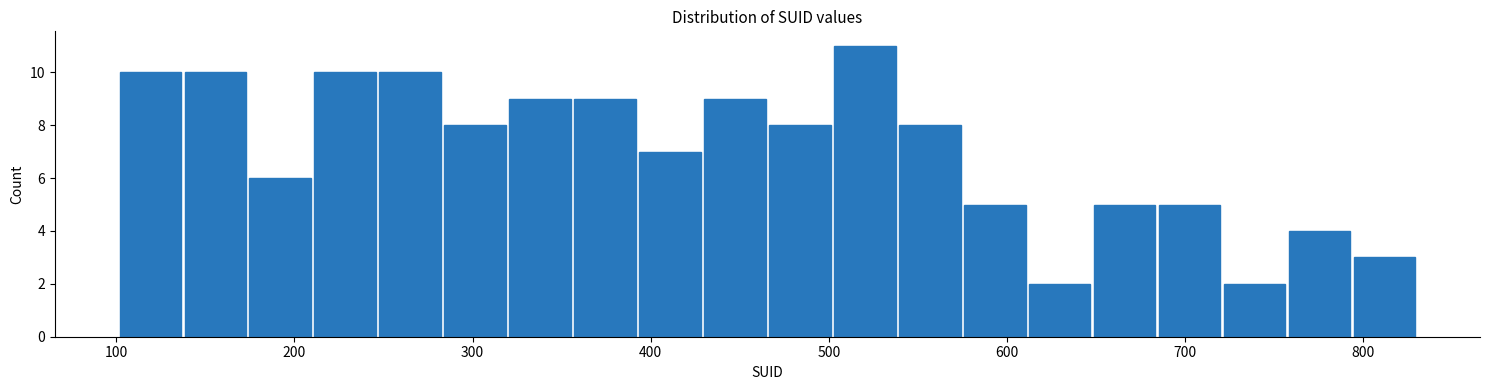

Around what value on the x-axis is the tallest bar? Give the approximate position of its centre, as read against the axis.

520